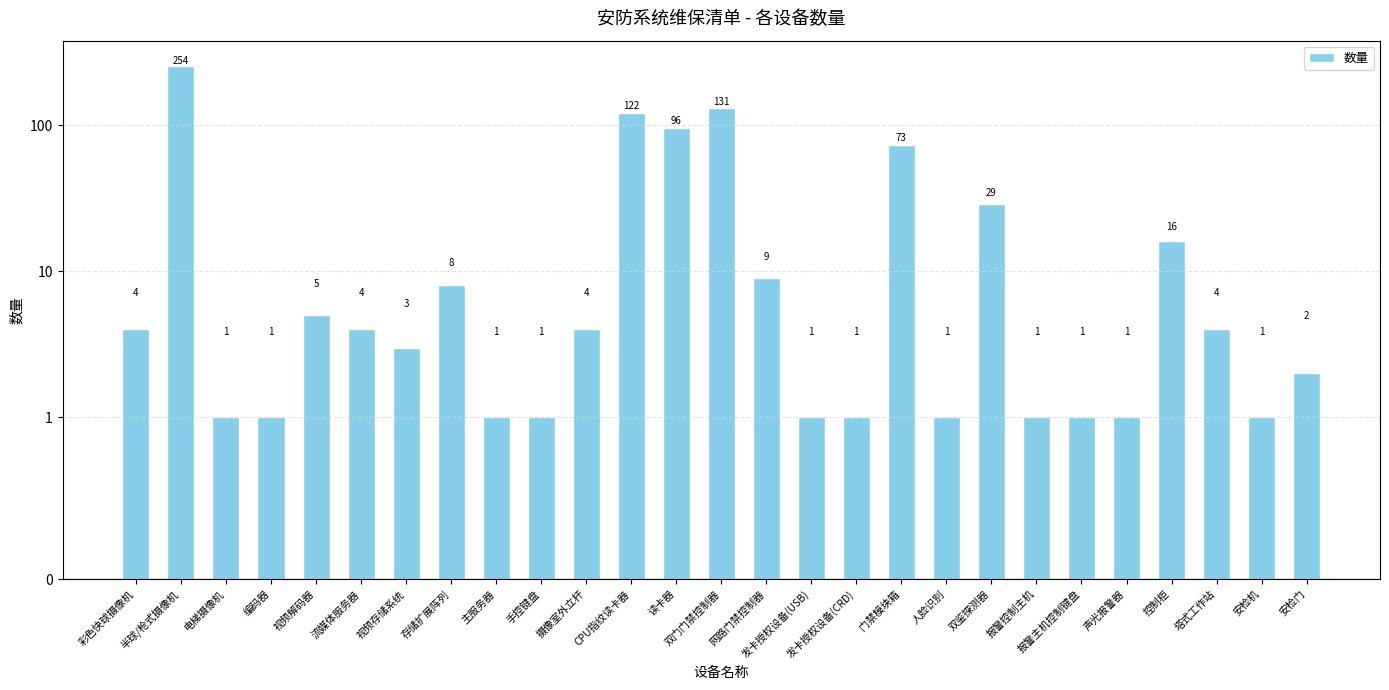

How many data points does each series have?

27